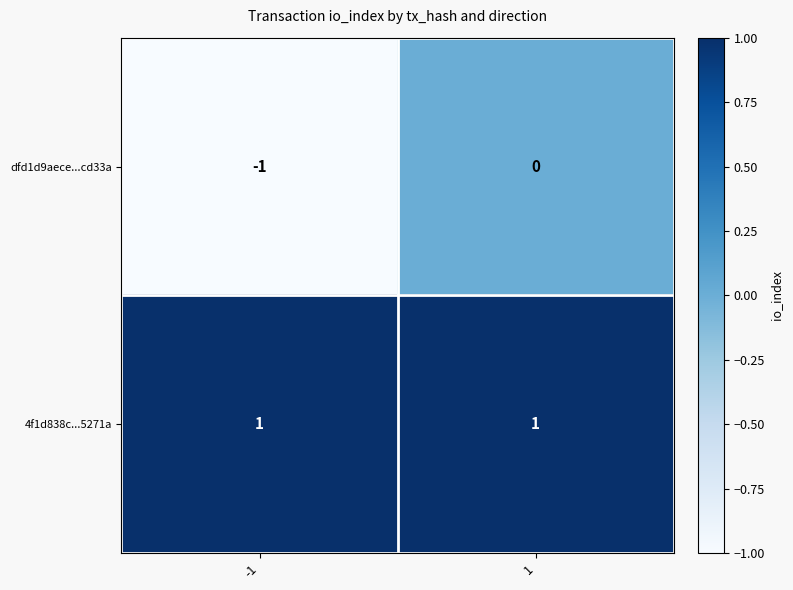

True or false: 4f1d838c...5271a has a value of 0 at 1.

False